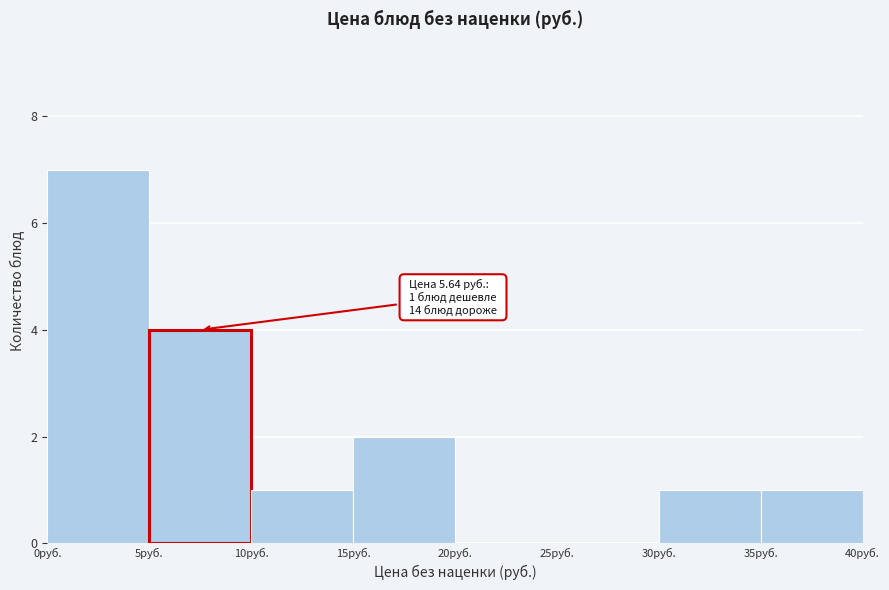

Which range on the x-axis has the tallest bar?

0 to 5